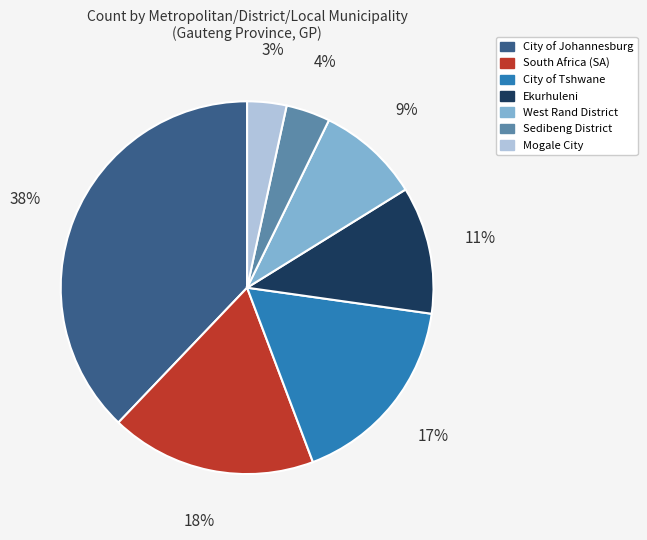

How many slices are in this pie chart?

7